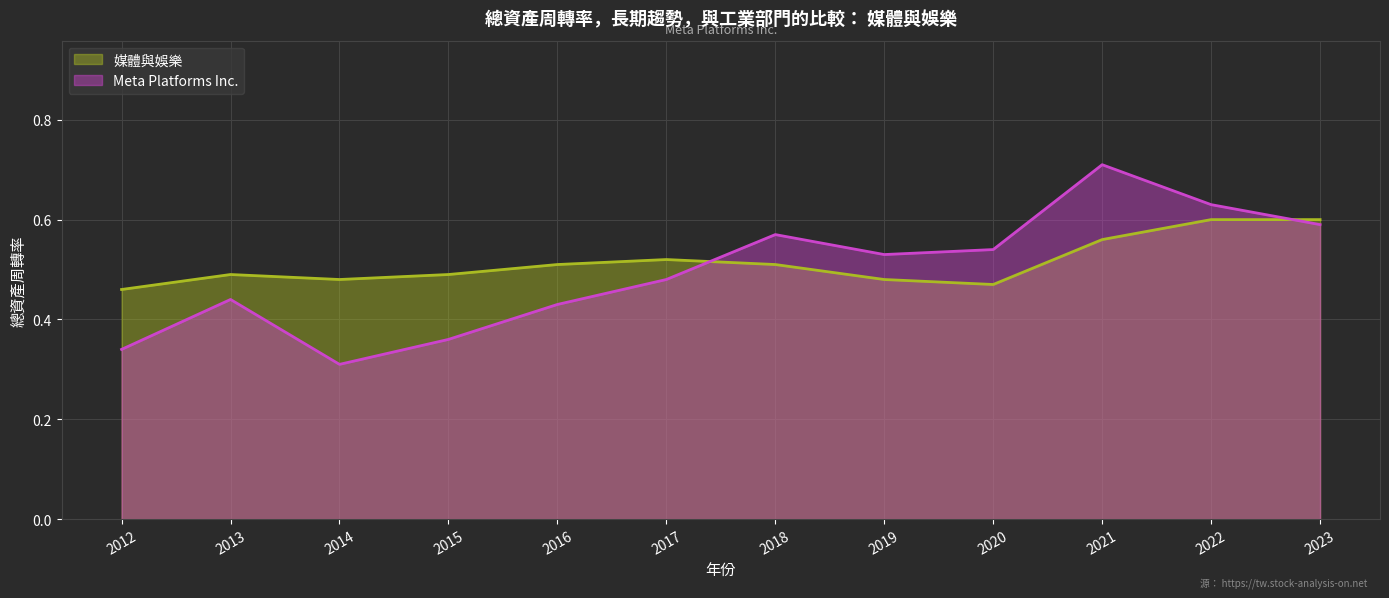

List the series in order of their overall mean, lowest first.

Meta Platforms Inc., 媒體與娛樂